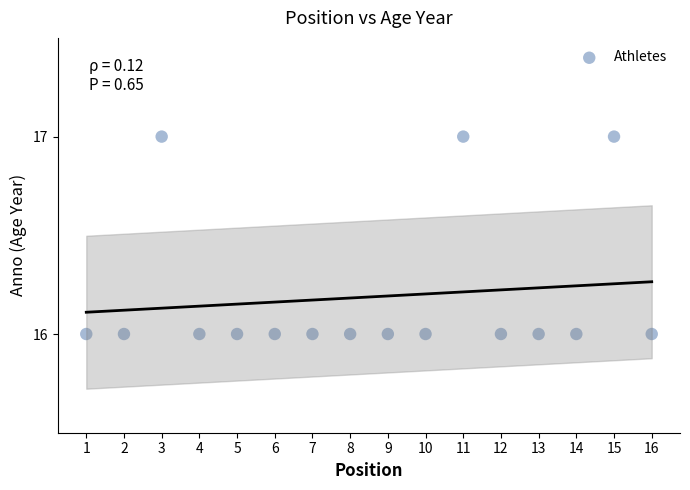

What is the range of X values (max minus min)?

15